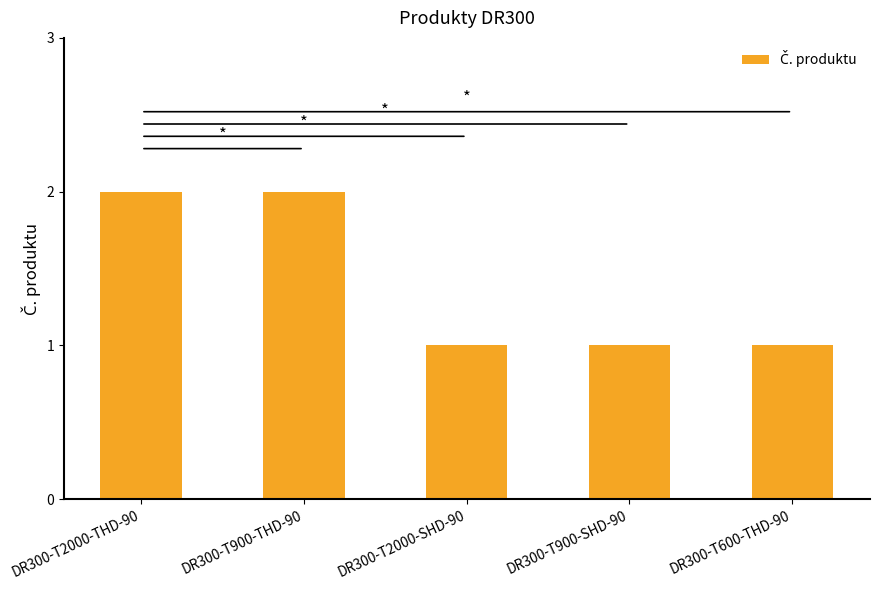

What is the label of the 4th bar from the left?

DR300-T900-SHD-90